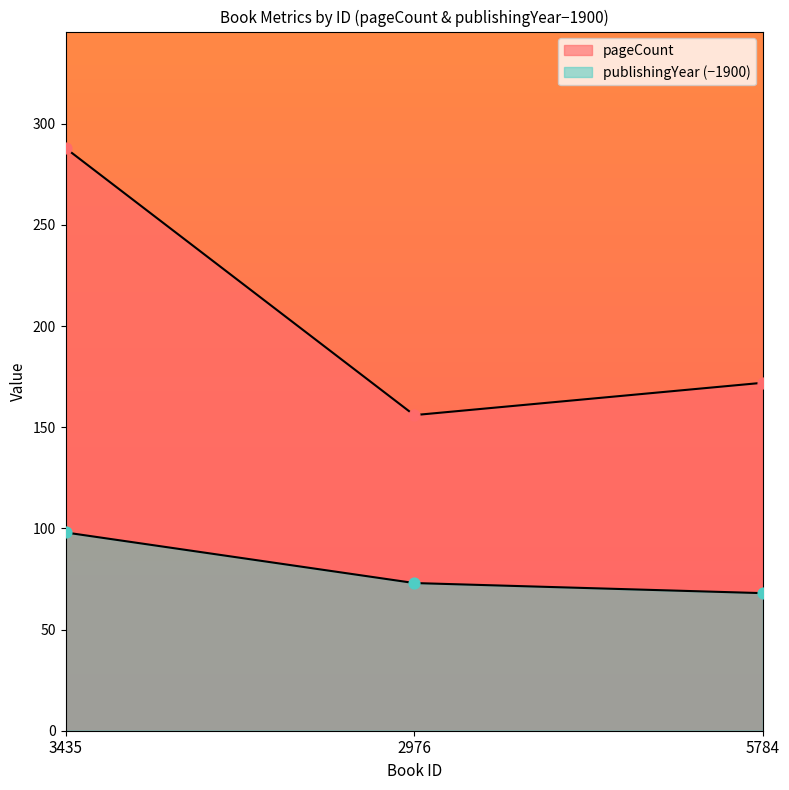

Which series reaches the maximum Y coordinate?

pageCount